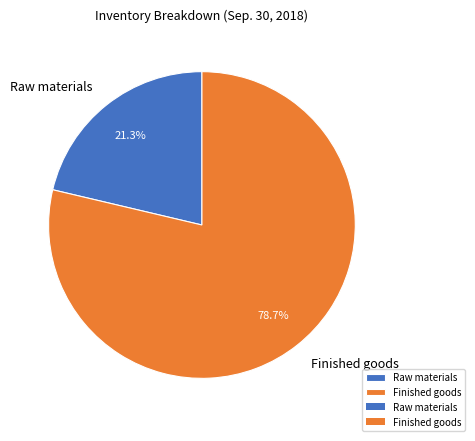

To the nearest percent, what is the average slice percentage?

50%